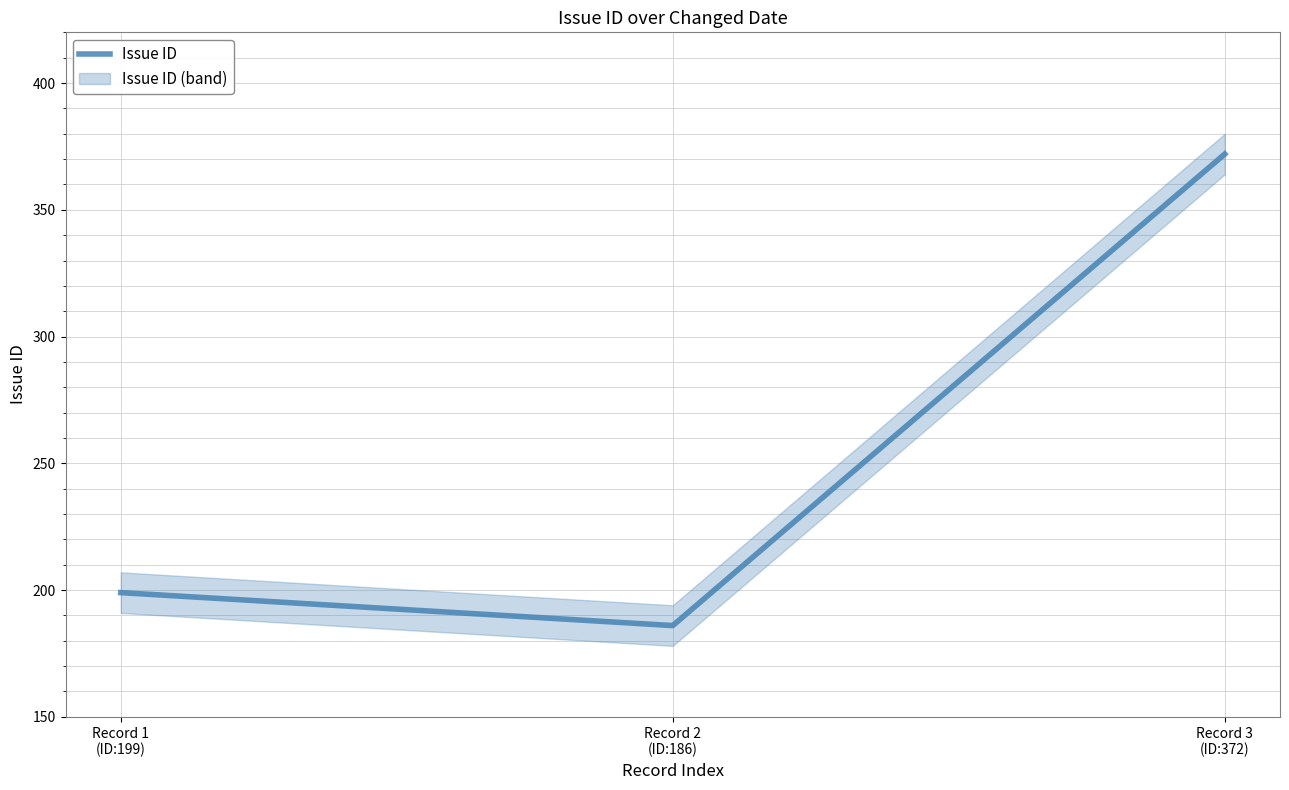

What is the label of the 3rd point from the left?

Record 3
(ID:372)